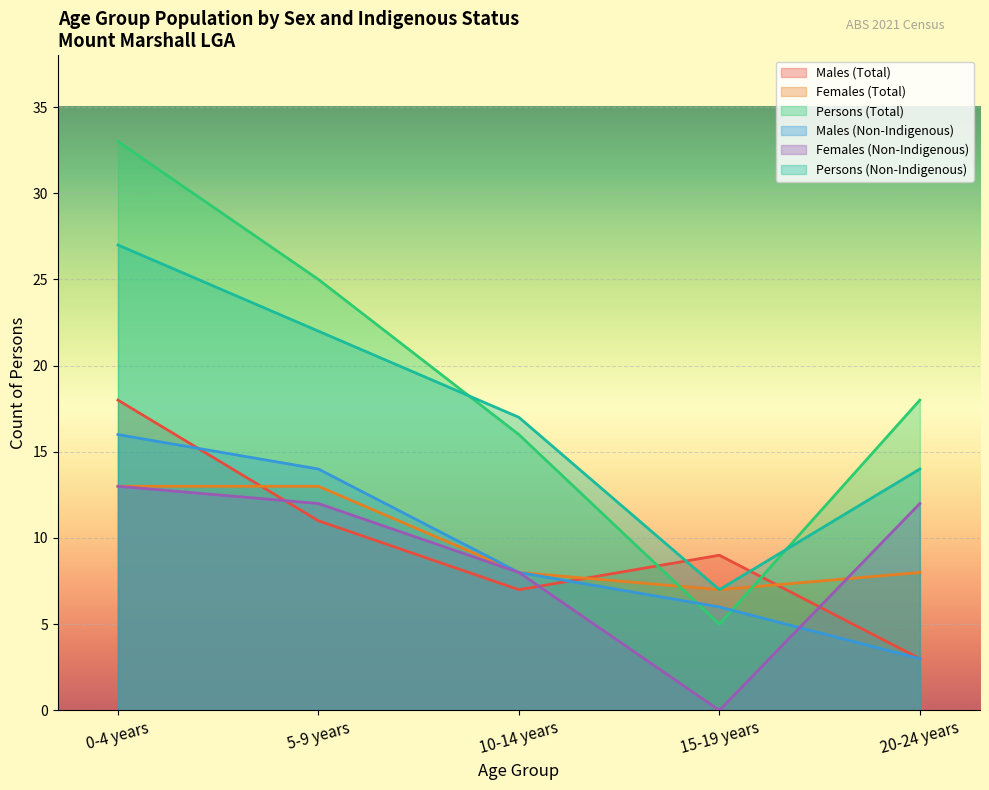

At which category is the sum across all series the highest?

0-4 years